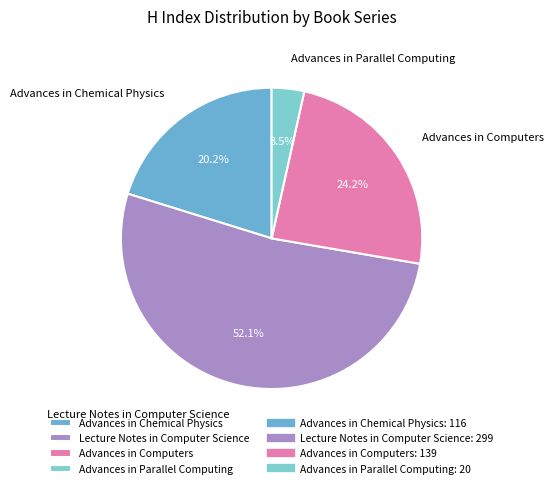

The Advances in Chemical Physics slice represents 30% of the pie. True or false?

False